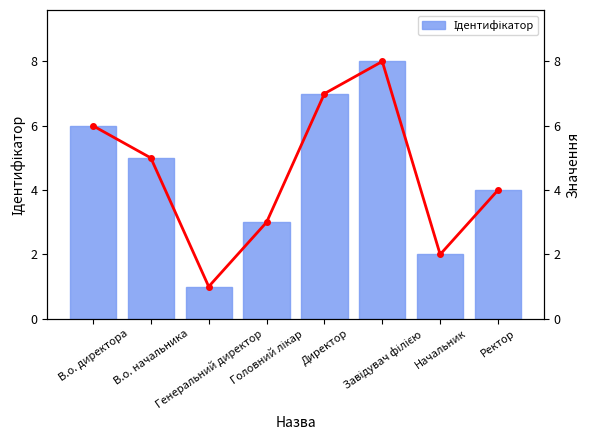

At which category does the chart reach its minimum across all series?

Генеральний директор